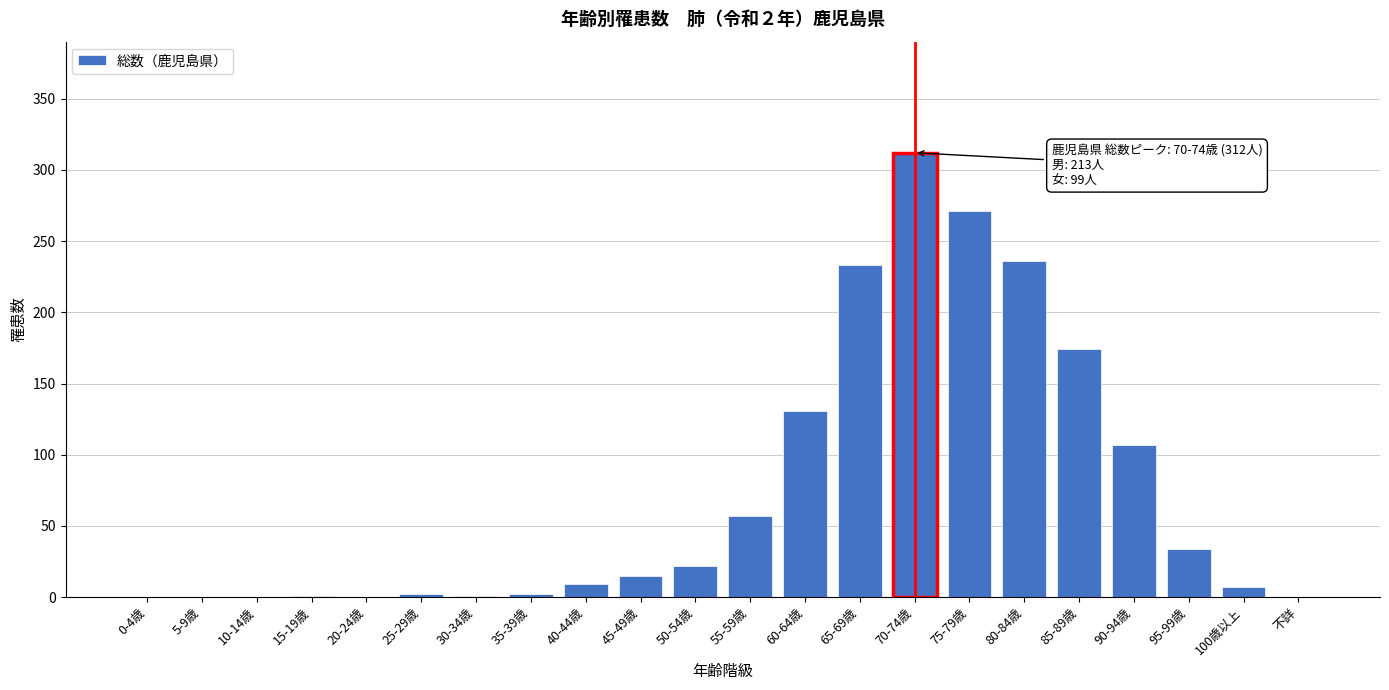

At which category does the chart reach its peak across all series?

70-74歳